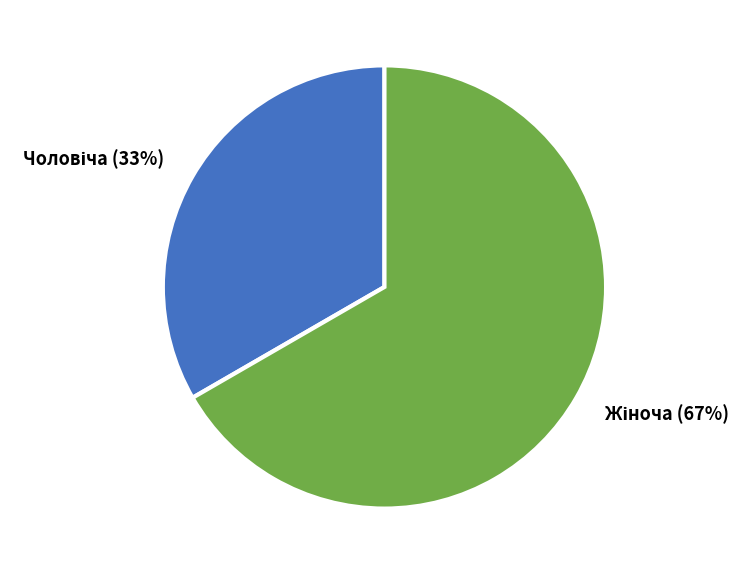

To the nearest percent, what is the average slice percentage?

50%